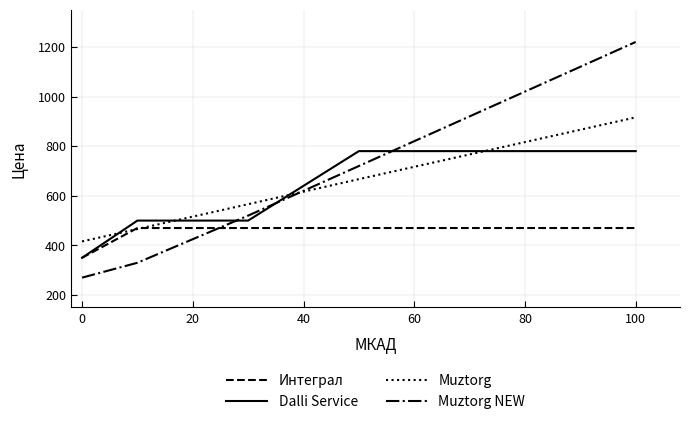

Which series has the largest range (max minus min)?

Muztorg NEW